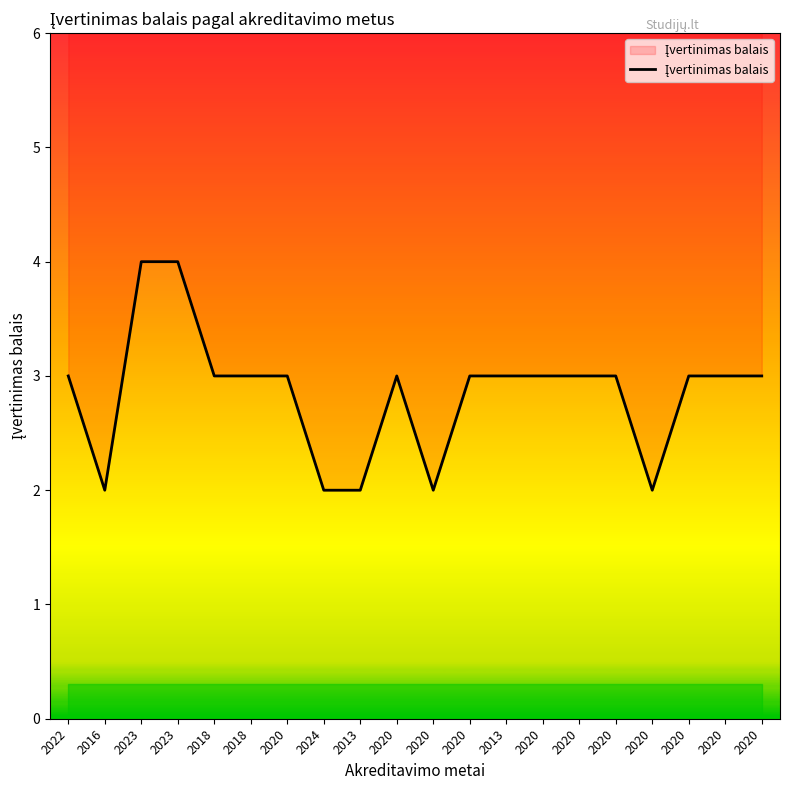

What is the label of the 8th point from the left?

2024